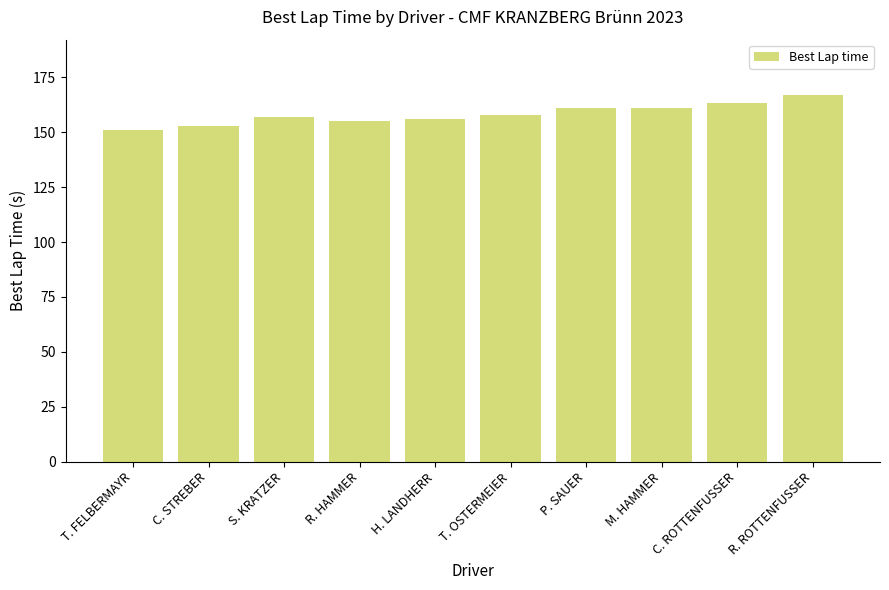

What position from the left is M. HAMMER?

8